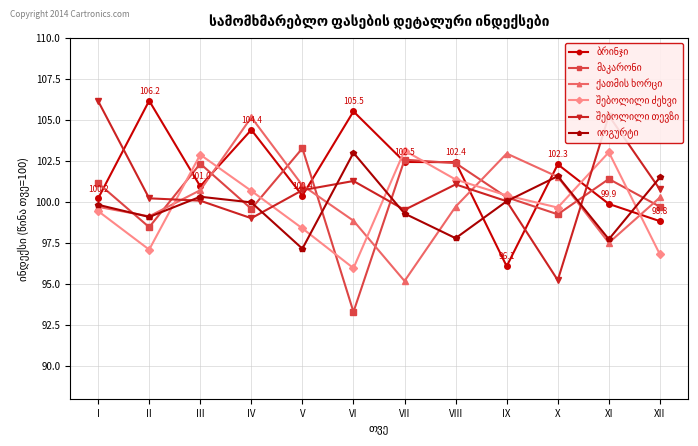

What is the total value across all series at III?

607.4